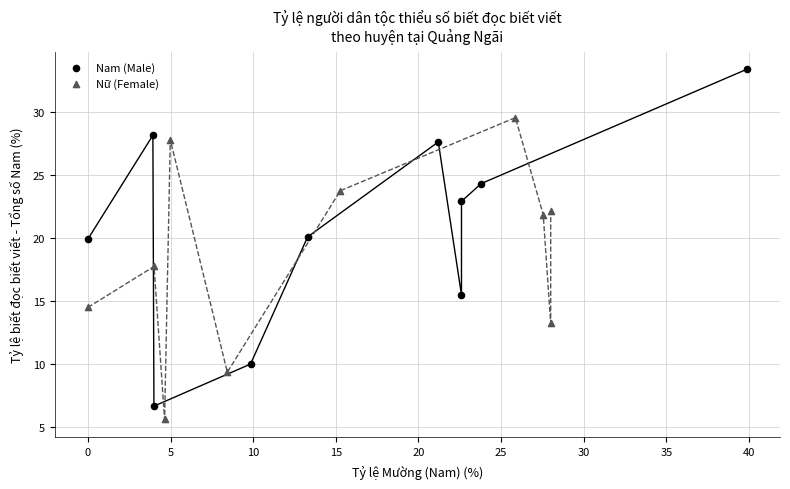

What are all the series names shown in the legend?

Nam (Male), Nữ (Female)